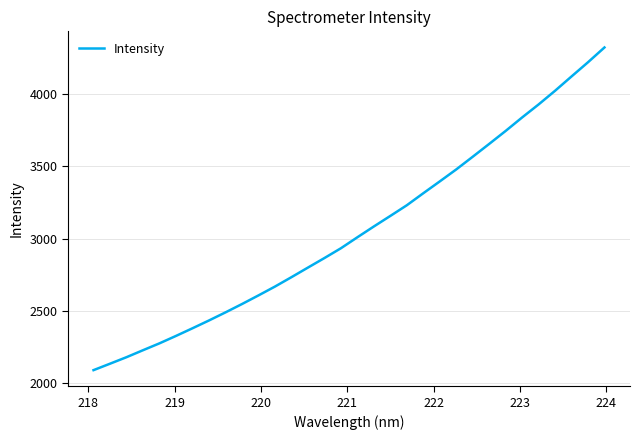

What is the minimum value shown in the chart?

2091.4